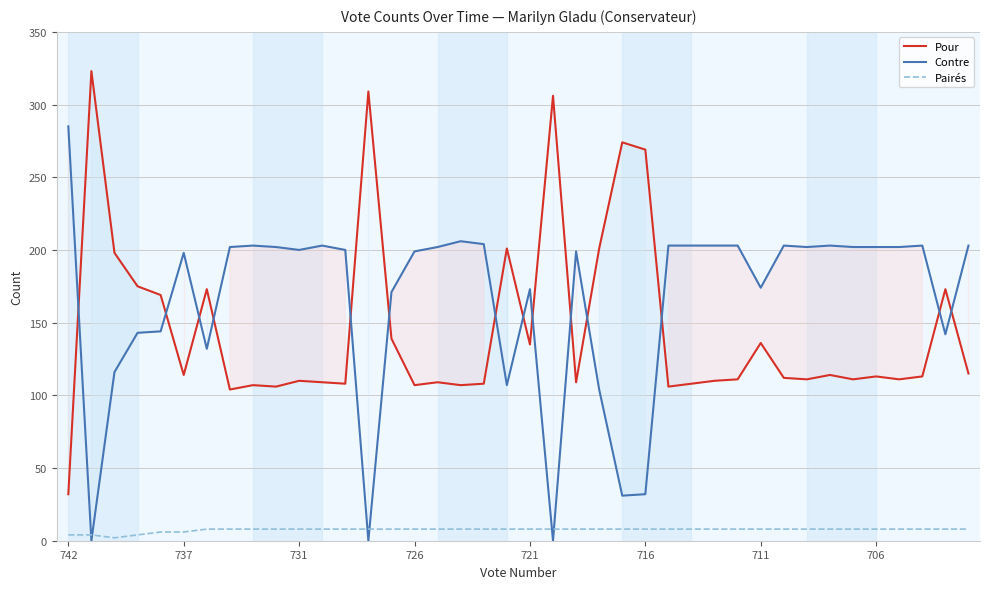

The Pairés series shows 8 at 17. True or false?

True